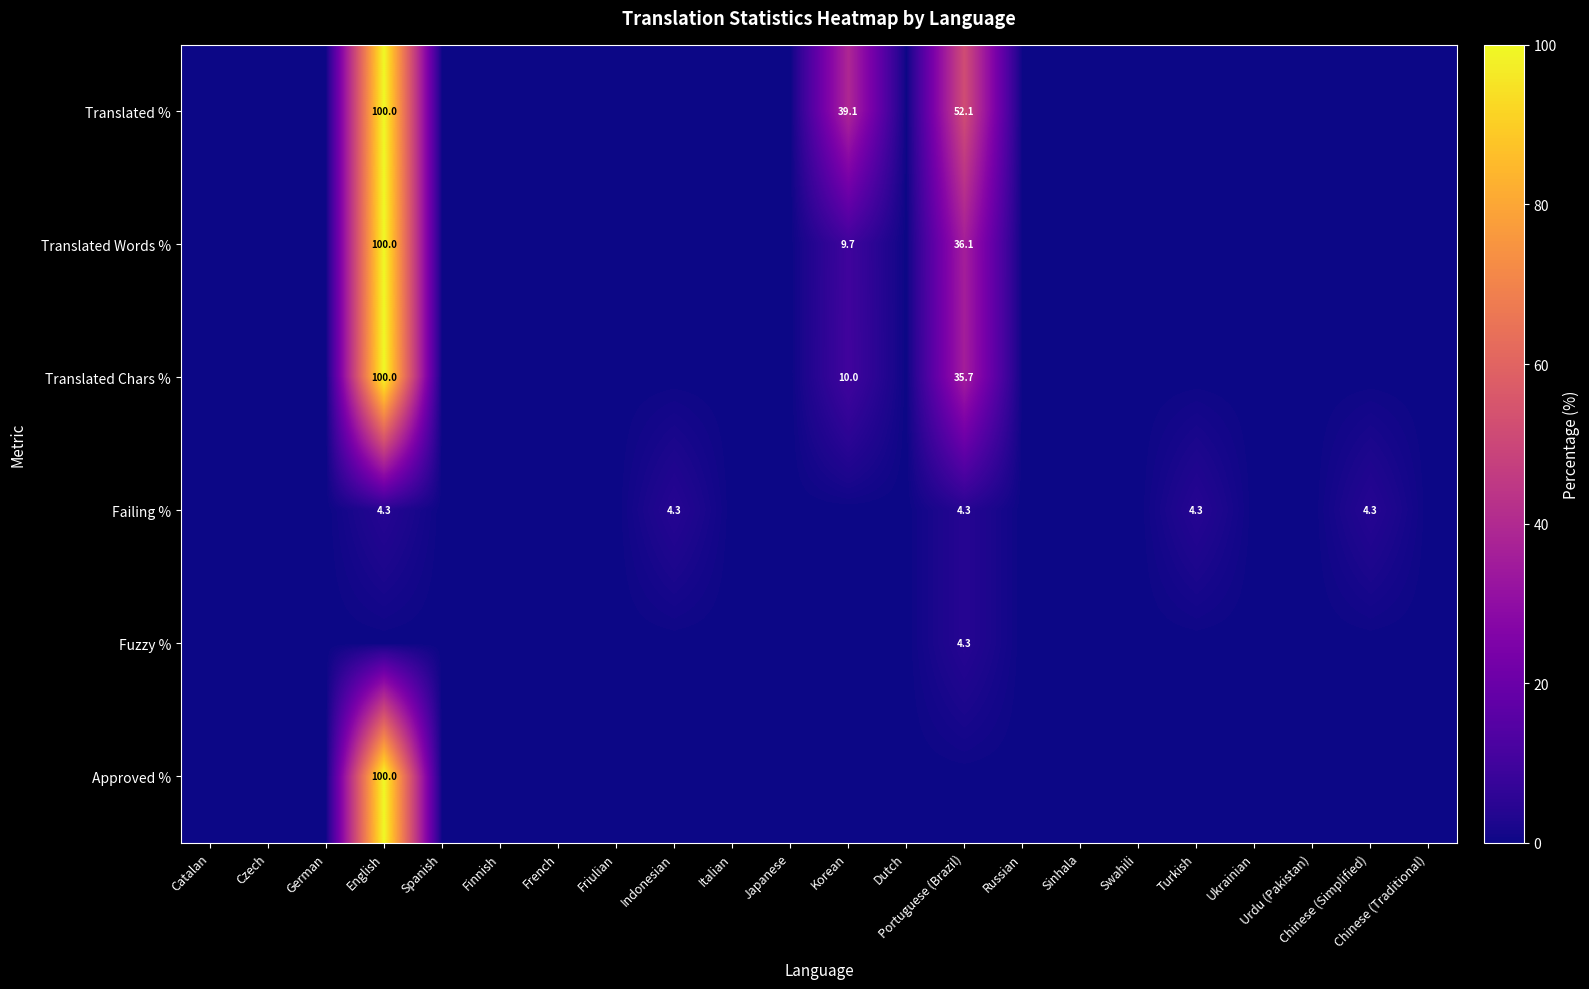

At how many categories does at least one series exceed 56?

1